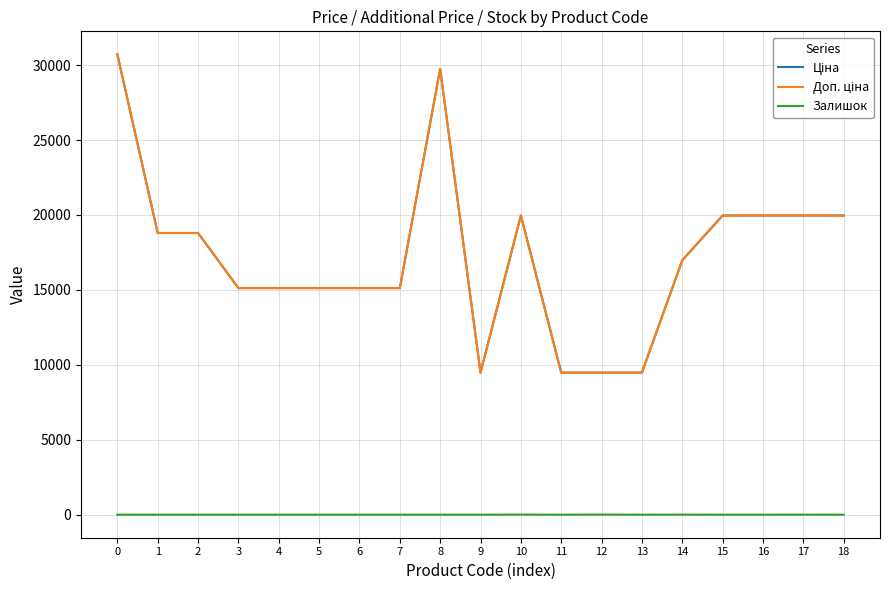

The value of Залишок at 8 is 3.1. True or false?

False